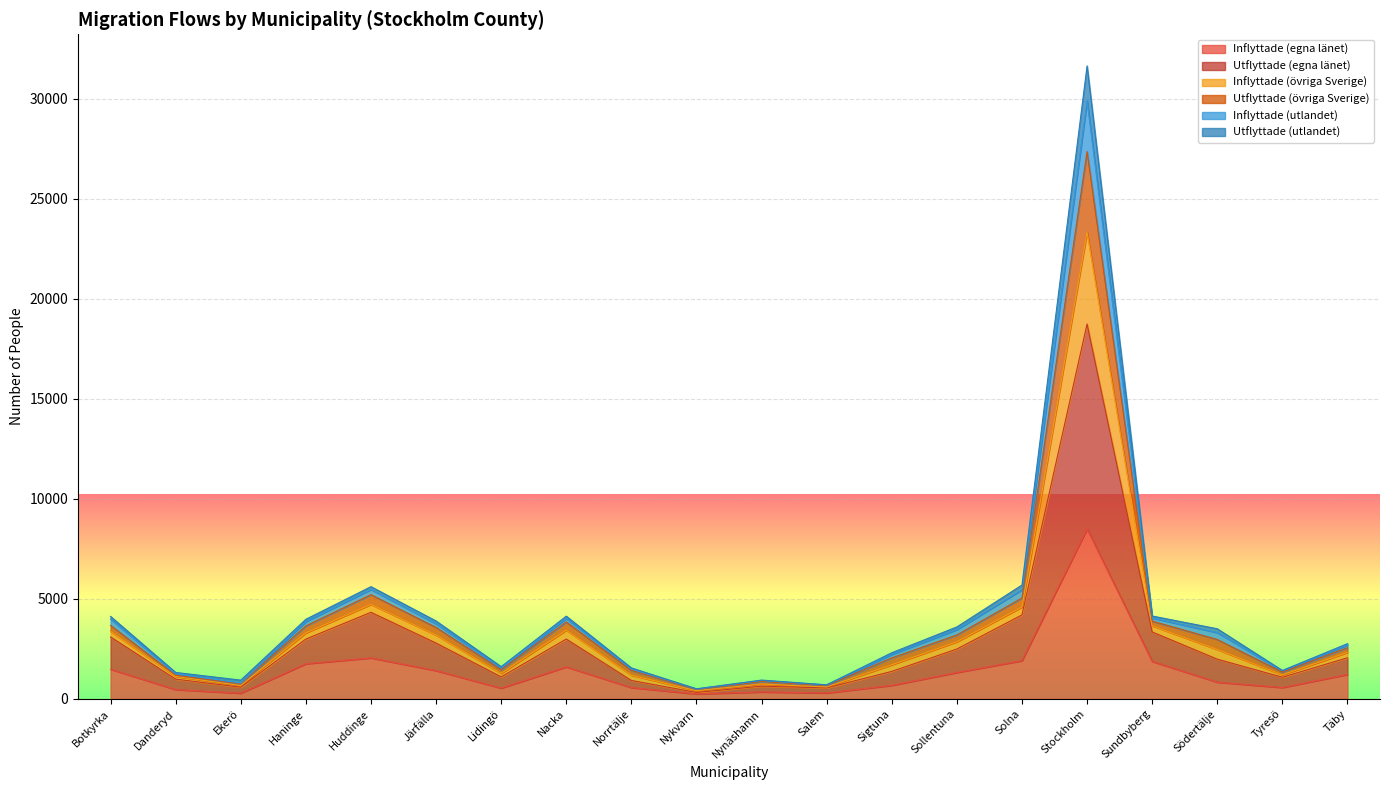

At which label does Inflyttade (egna länet) first exceed 1224?

Botkyrka